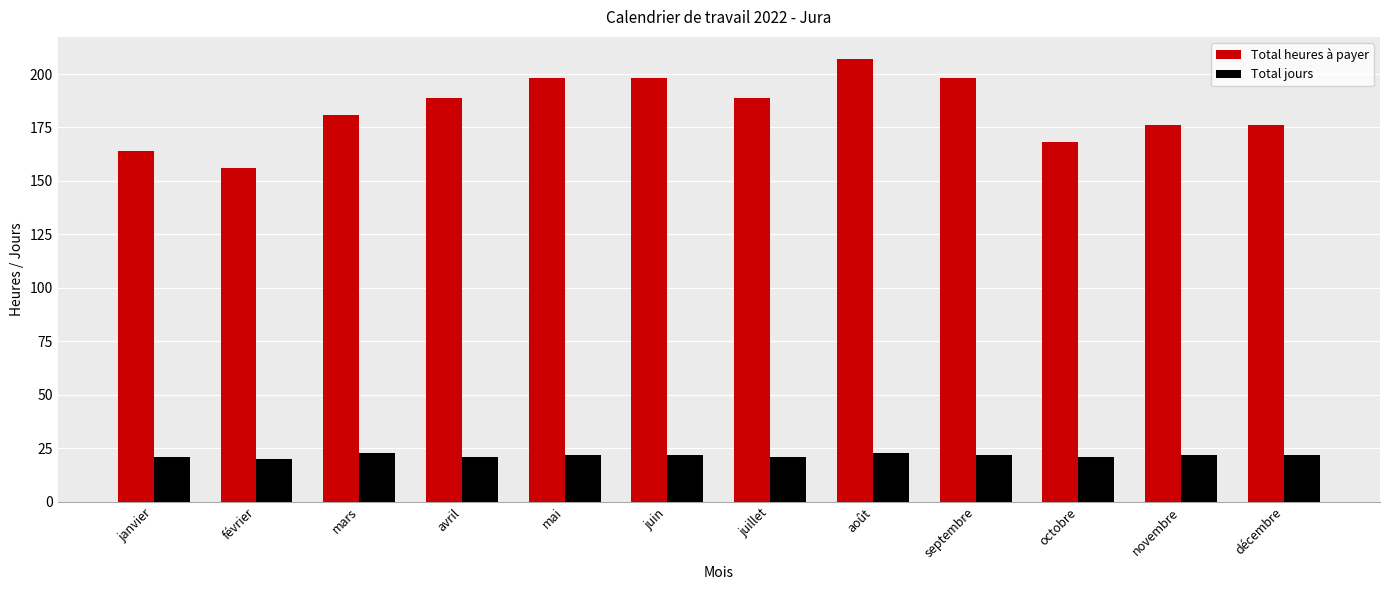

Rank the series by their average value, from lowest to highest.

Total jours, Total heures à payer